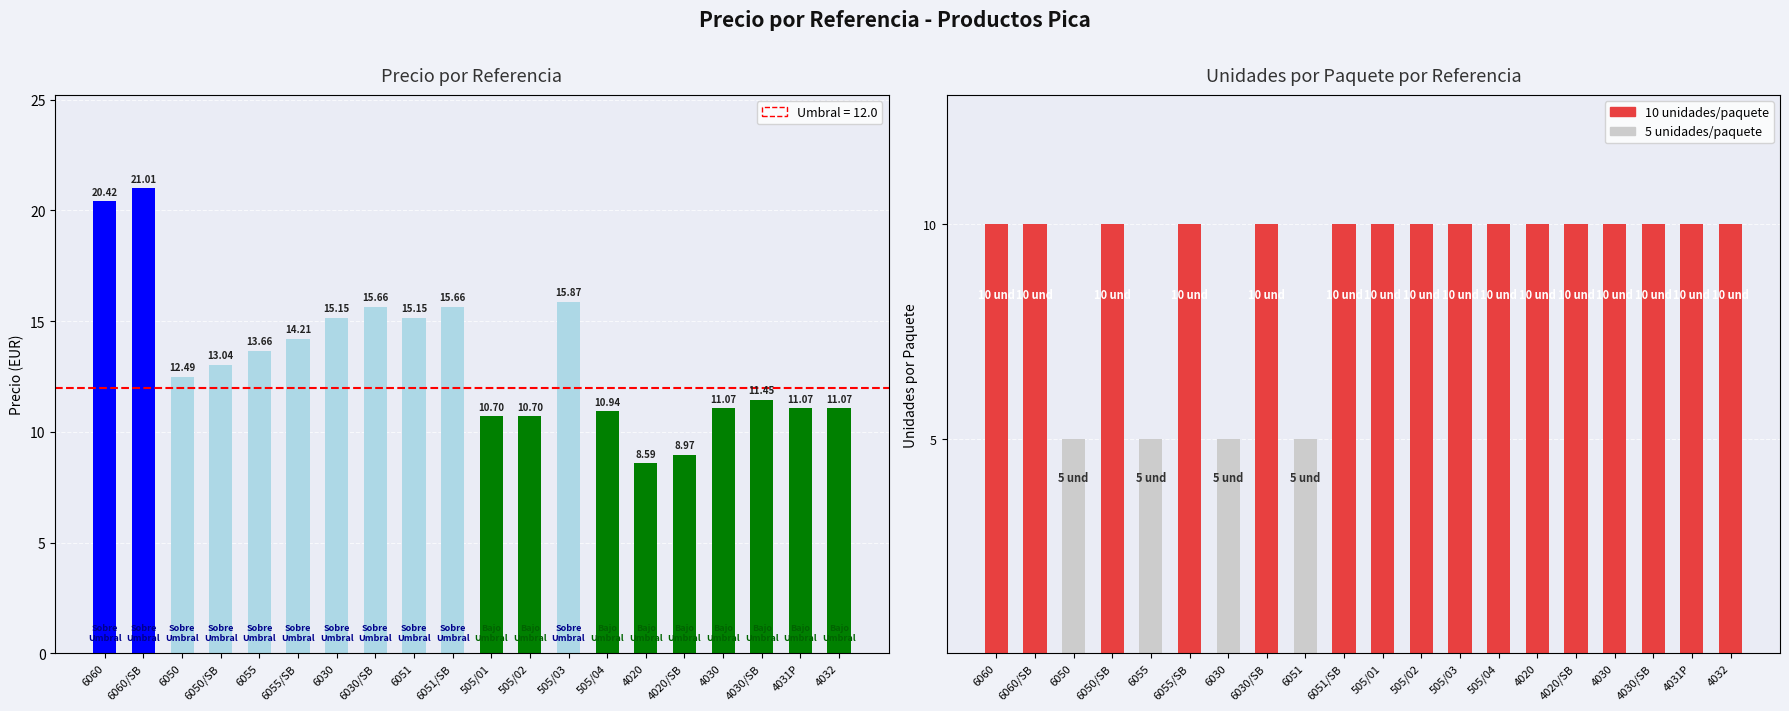

Which series has the widest spread of values?

Precio